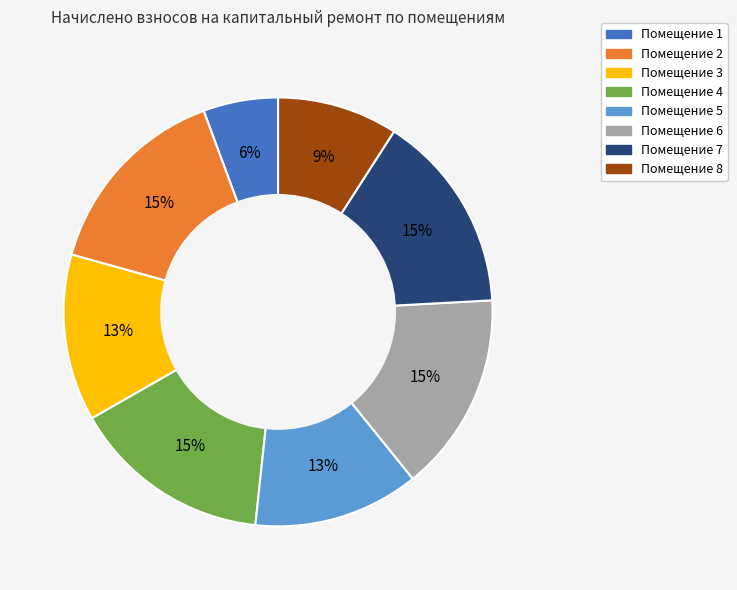

Is there any slice that represents more than half of the pie?

No